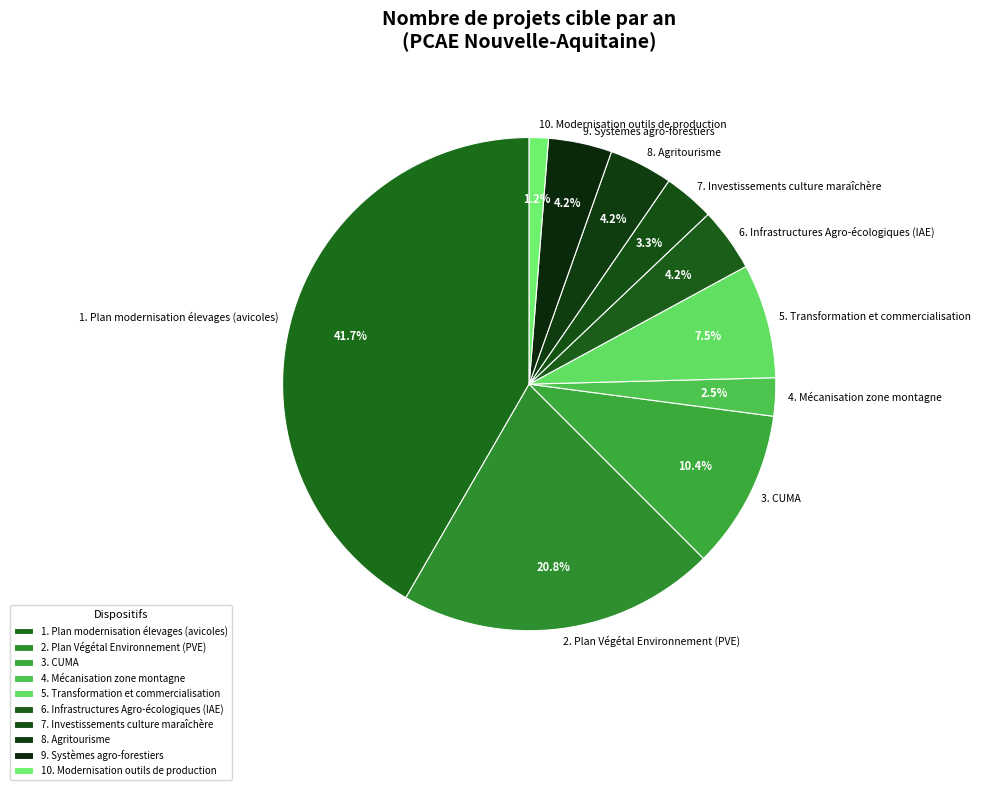

What is the largest slice in the pie chart?

1. Plan modernisation élevages (avicoles)